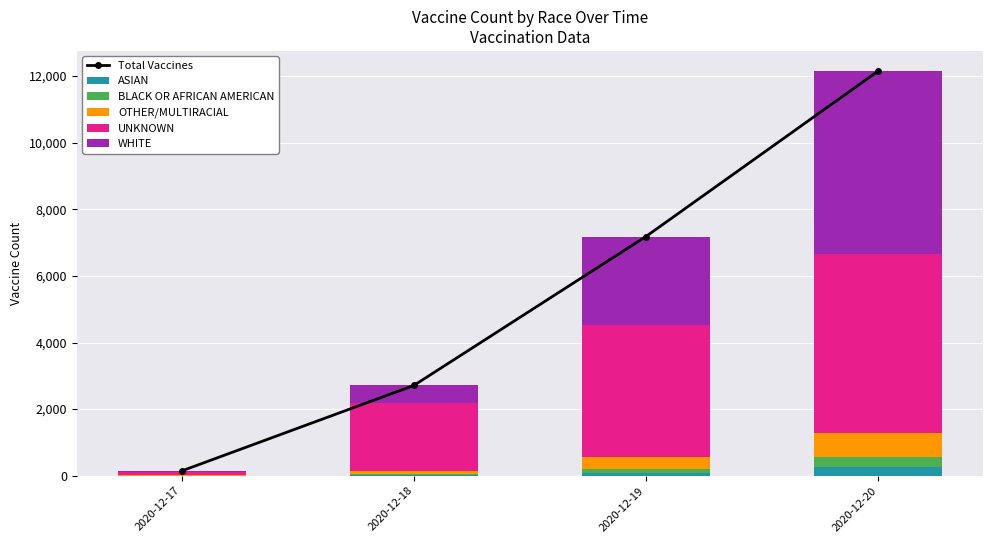

At 2020-12-20, list the series in order from smallest to largest.

ASIAN, BLACK OR AFRICAN AMERICAN, OTHER/MULTIRACIAL, UNKNOWN, WHITE, Total Vaccines